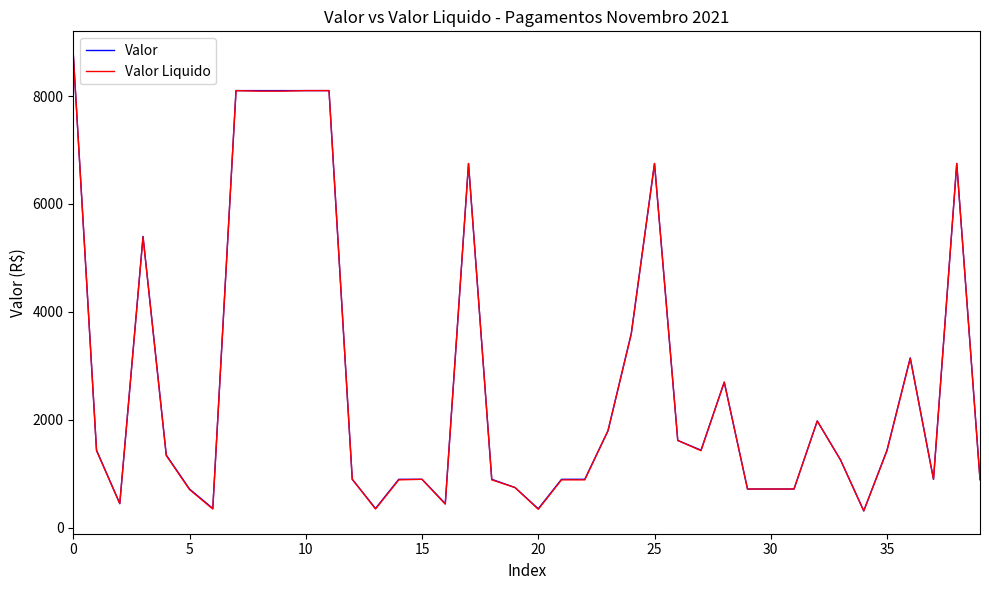

What is the minimum value shown in the chart?

315.0